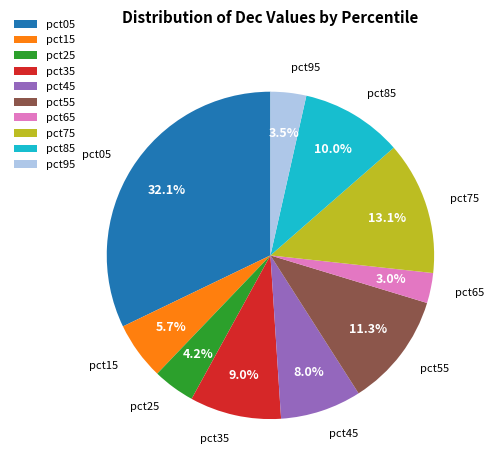

Which slice is the largest?

pct05